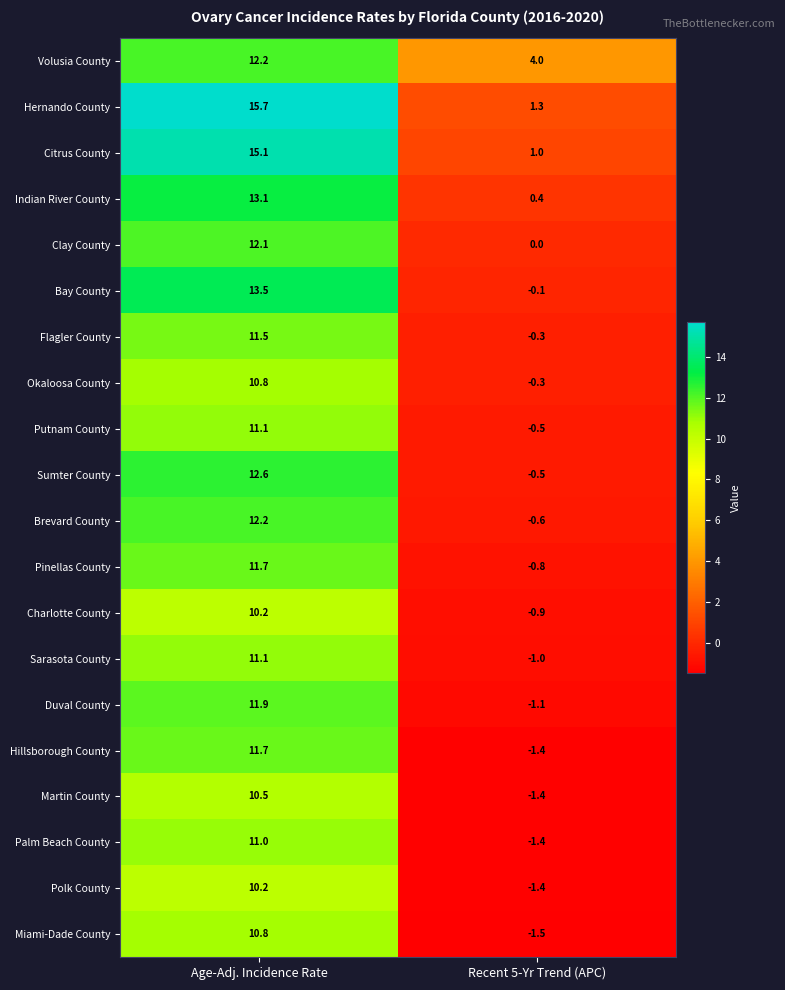

True or false: Miami-Dade County has a value of -0.9 at Recent 5-Yr Trend (APC).

False